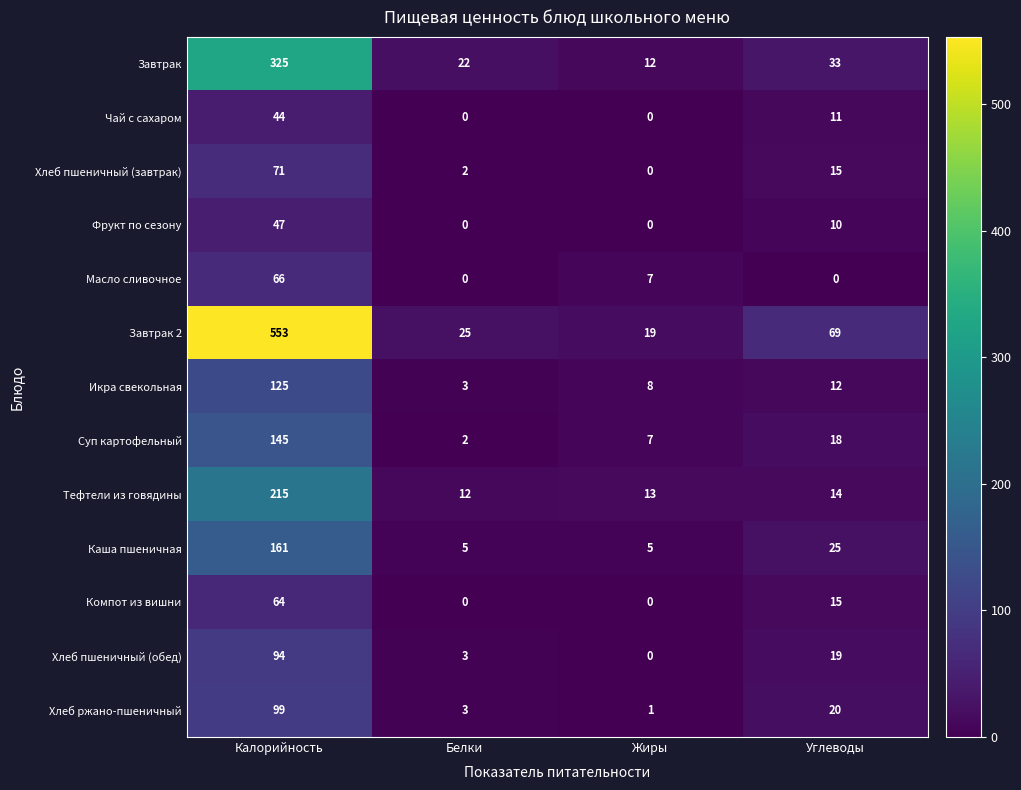

How many Масло сливочное values are between 0 and 66?

4